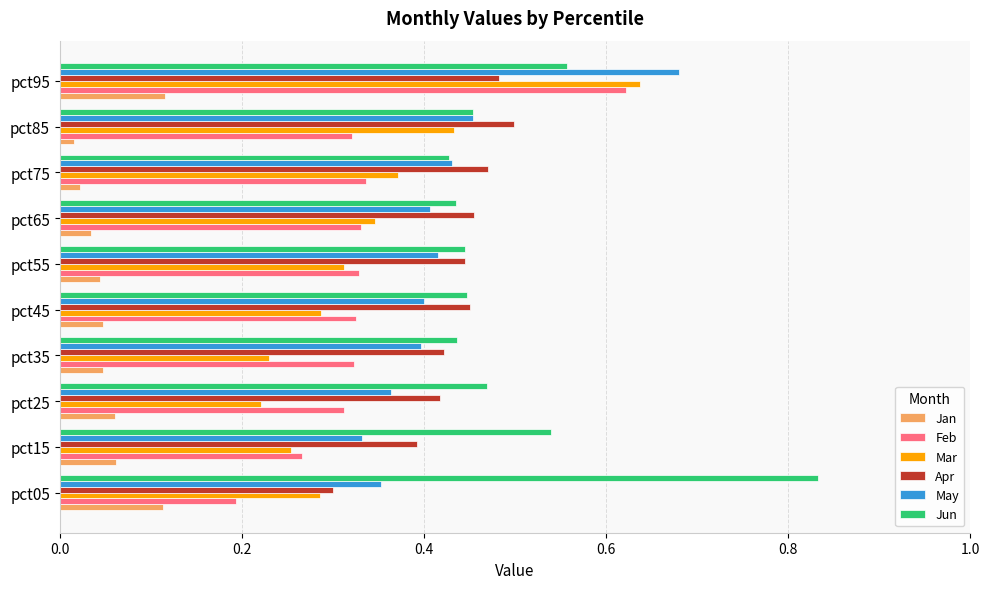

At pct25, list the series in order from smallest to largest.

Jan, Mar, Feb, May, Apr, Jun